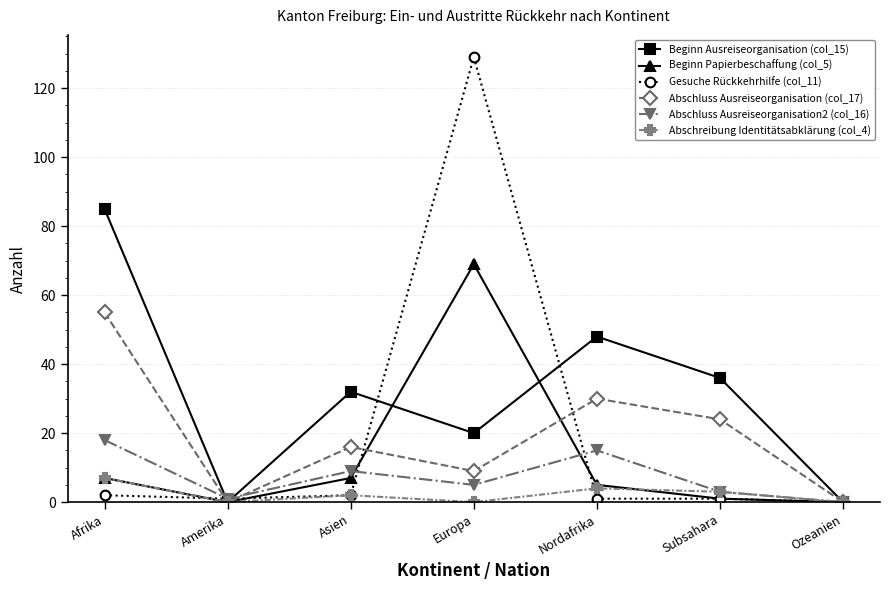

At which category does the chart reach its peak across all series?

Europa